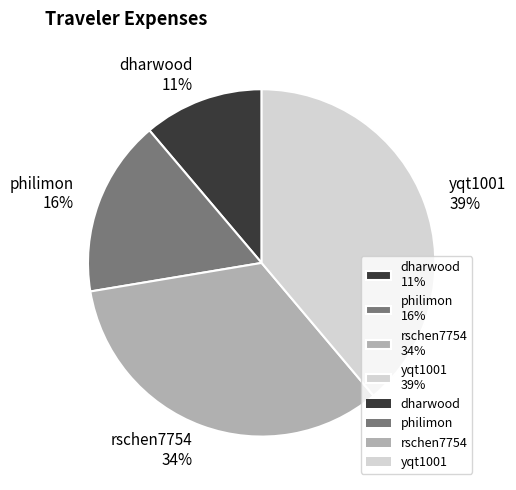

Is philimon the majority of the pie?

No